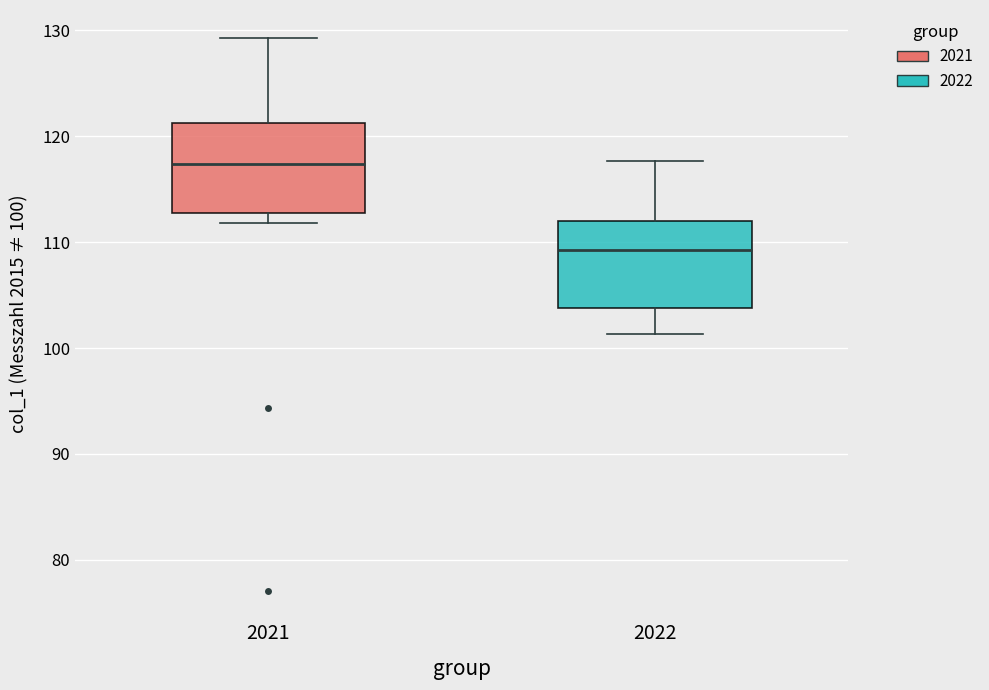

Where is the upper edge of the box at x = 2022 on the y-axis? The values are not printed on the chart, so give them approximately, as read against the axis.

112